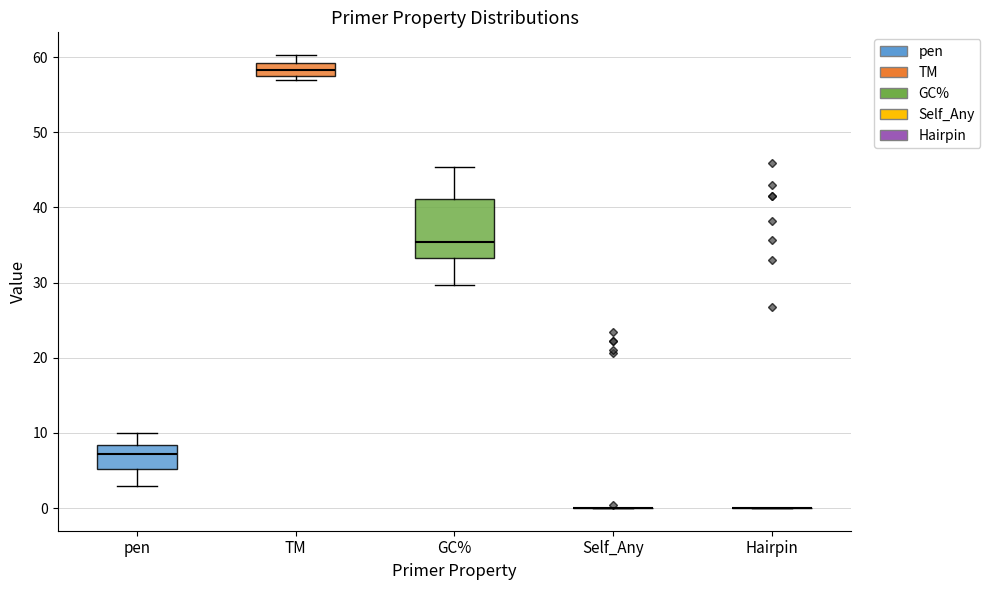

Which box is the tallest, from its lower edge to its upper edge?

GC%